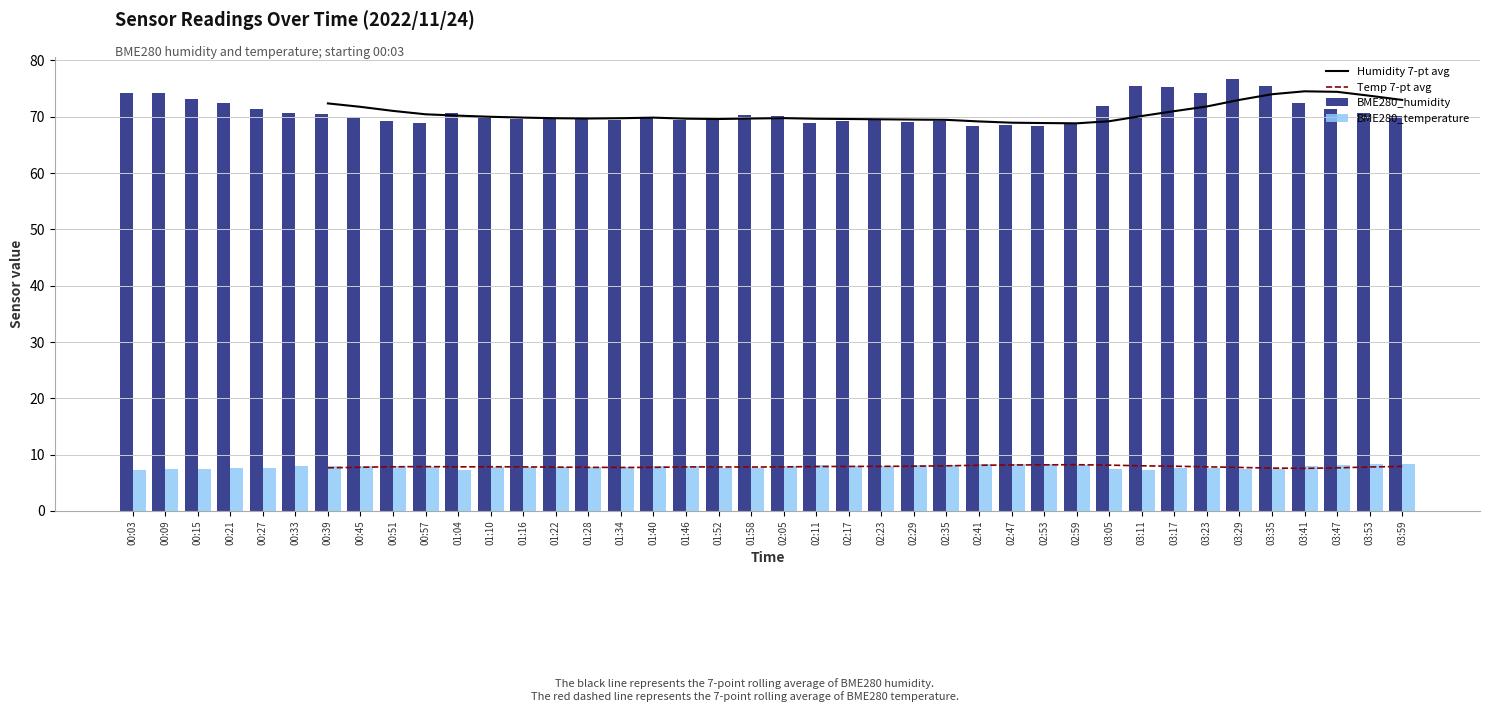

What is the label of the 20th bar from the left?

01:58